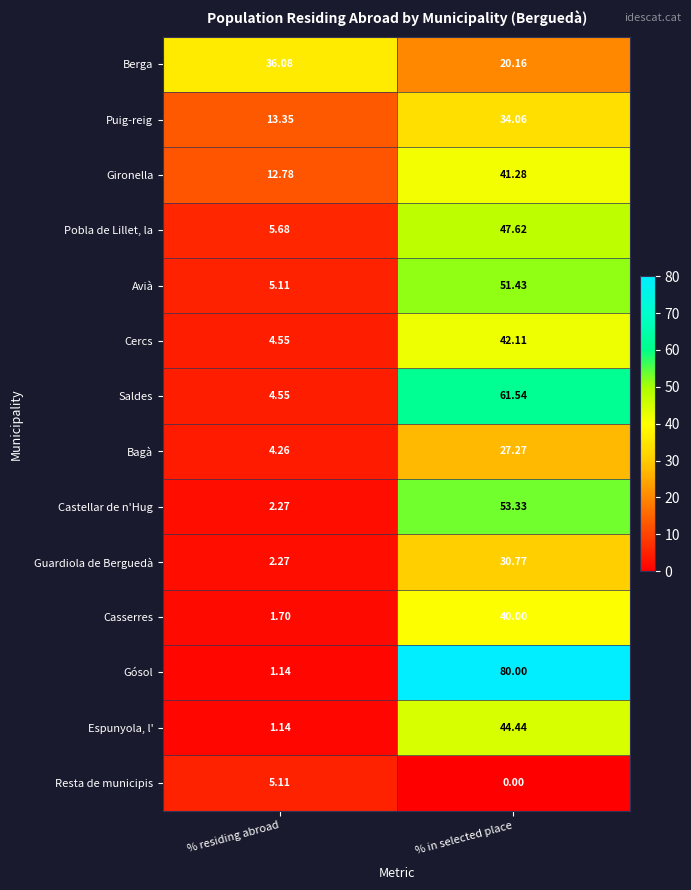

Rank the series at % in selected place from highest to lowest value.

Gósol, Saldes, Castellar de n'Hug, Avià, Pobla de Lillet, la, Espunyola, l', Cercs, Gironella, Casserres, Puig-reig, Guardiola de Berguedà, Bagà, Berga, Resta de municipis